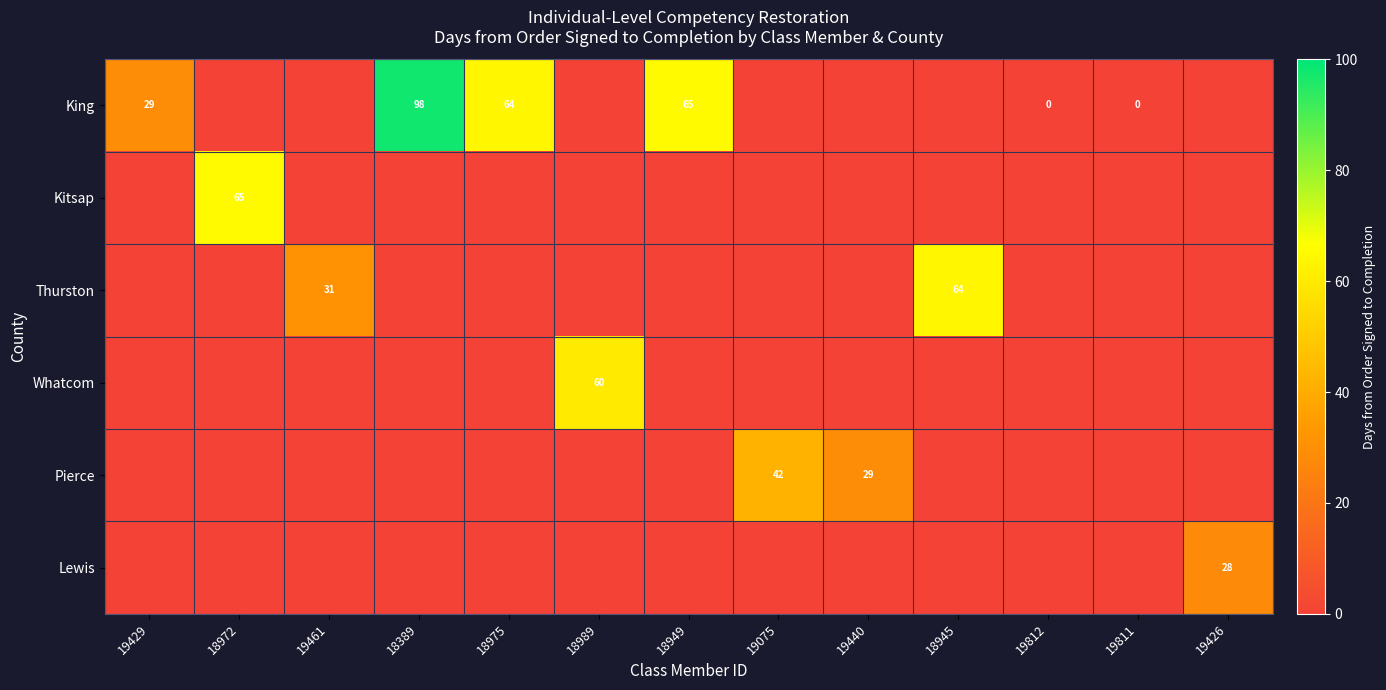

True or false: King has a value of 98 at 18389.

True